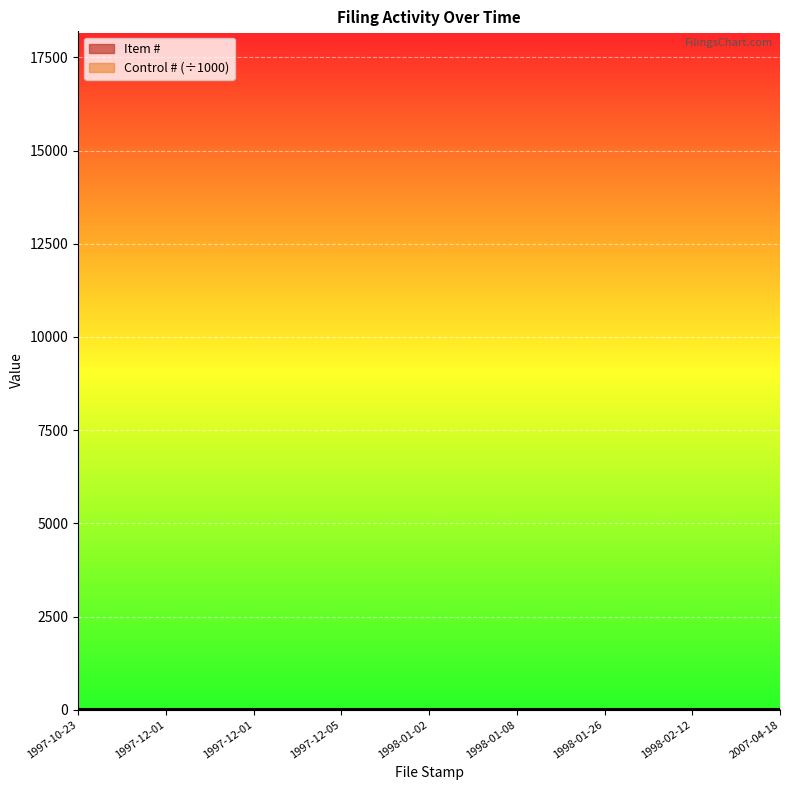

List the labels in order of value, smallest first.

1997-10-23, 1997-12-01, 1997-12-01, 1997-12-05, 1998-01-02, 1998-01-08, 1998-01-26, 1998-02-12, 2007-04-18